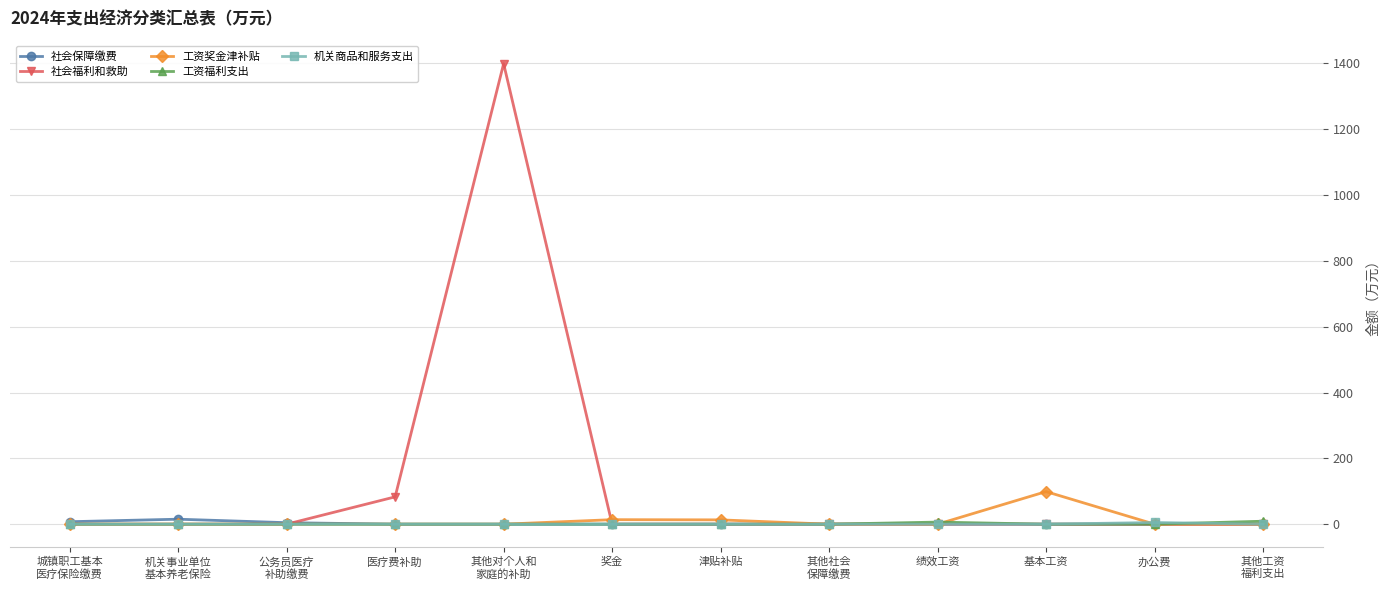

What is the label of the 6th point from the right?

津贴补贴